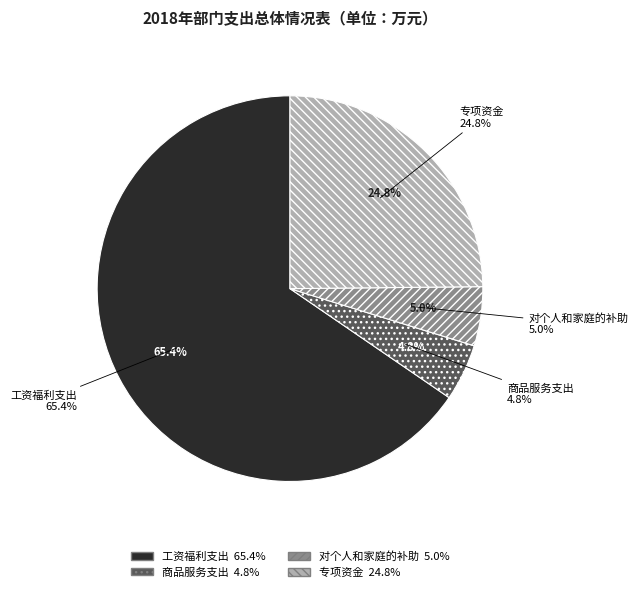

How many segments does this pie chart have?

4